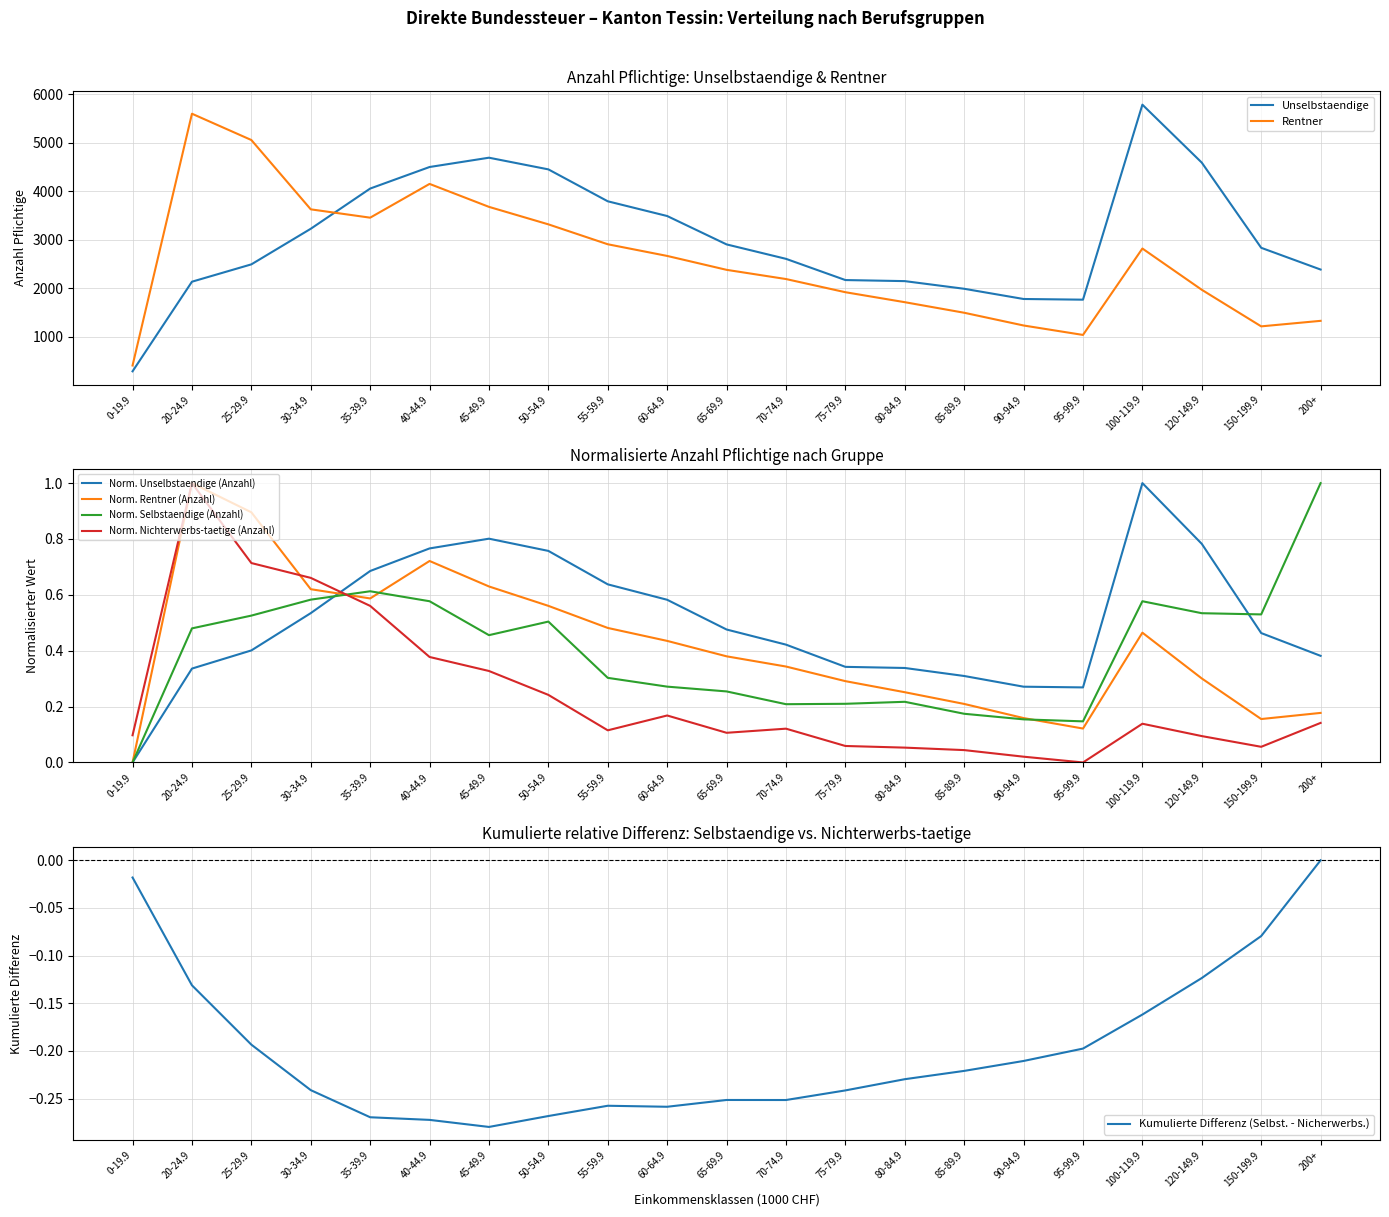

What is the label of the 10th point from the left?

60-64.9